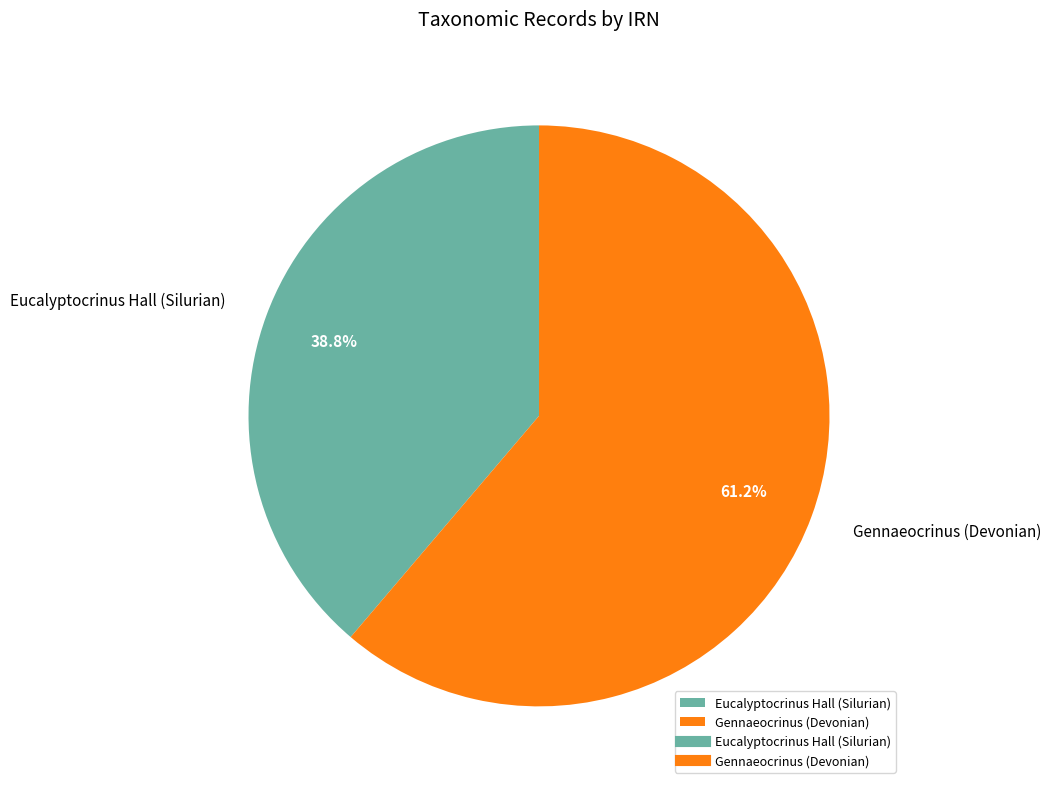

What percentage is the Gennaeocrinus (Devonian) slice, to the nearest percent?

61%